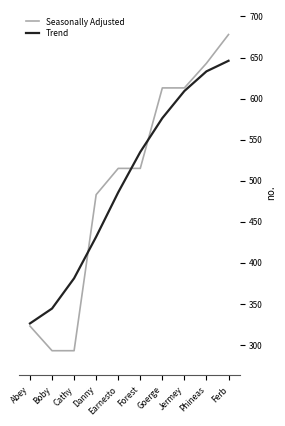

True or false: Trend has a value of 609.2 at Jermey.

True